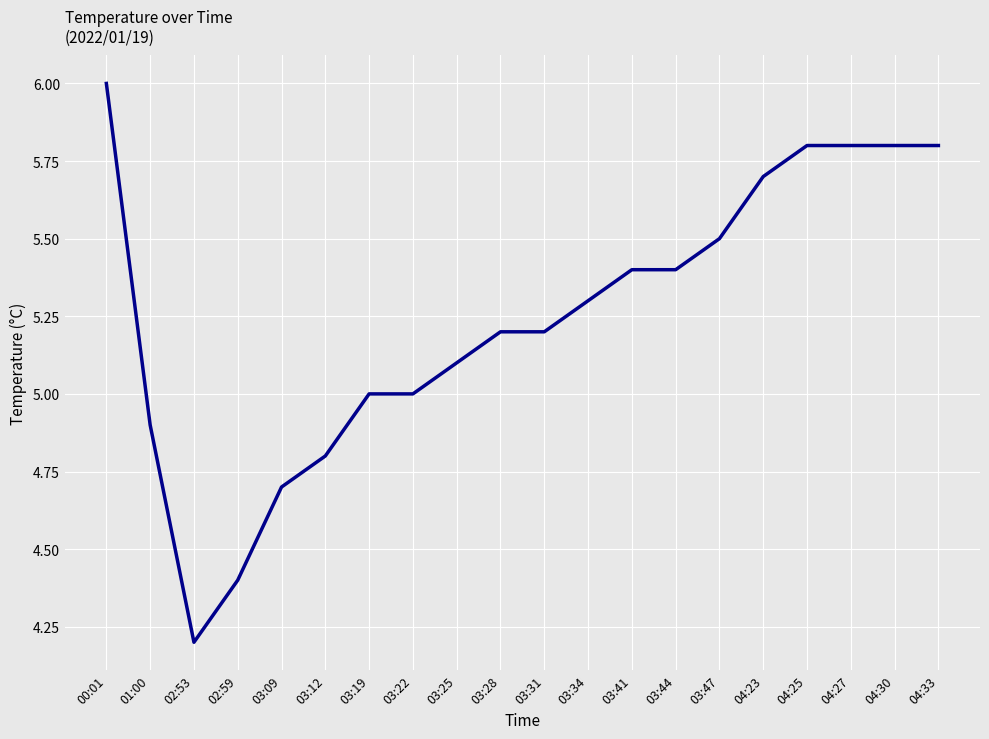

Reading left to right, transcribe all the data shown in this chart.

6.0	4.9	4.2	4.4	4.7	4.8	5.0	5.0	5.1	5.2	5.2	5.3	5.4	5.4	5.5	5.7	5.8	5.8	5.8	5.8